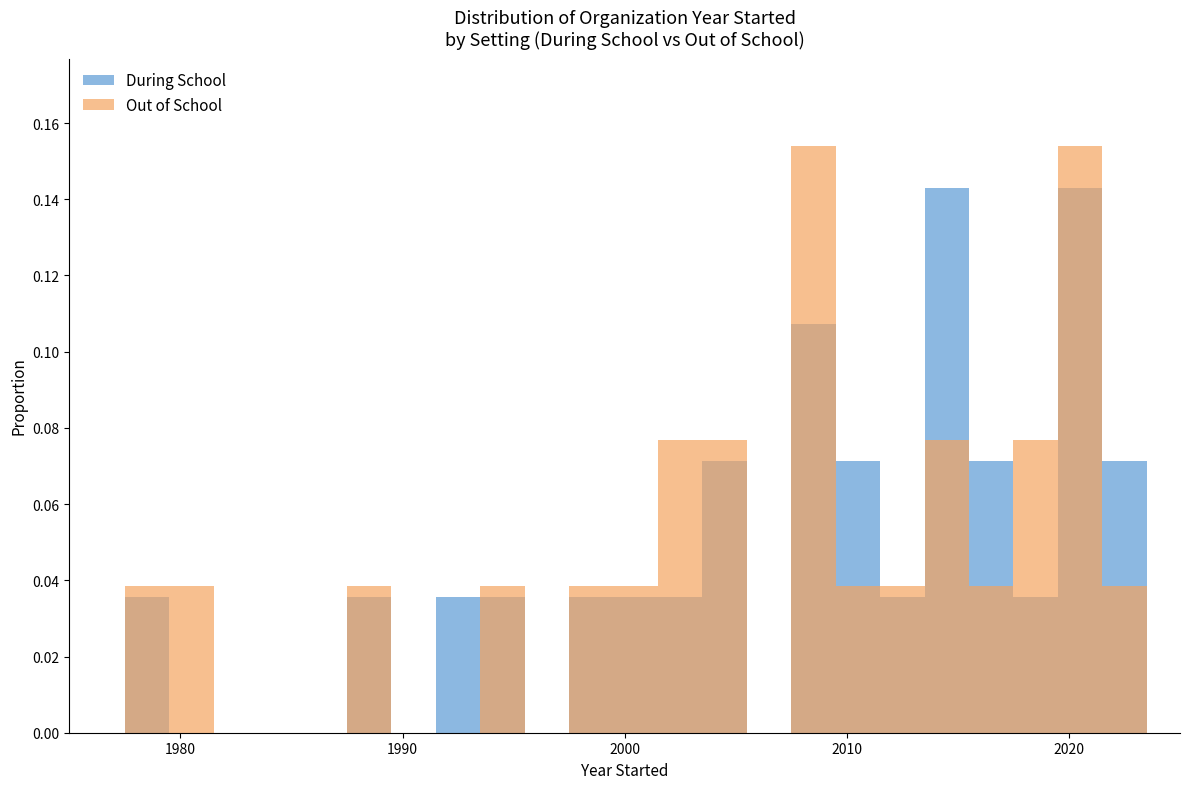

Count the During School values in the range 0 to 1.

23